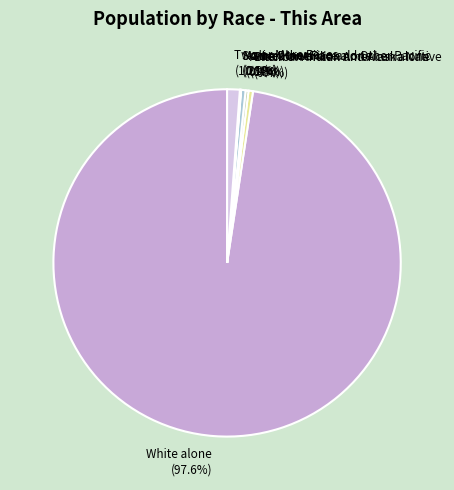

Does Two or More Races account for over 50% of the chart?

No